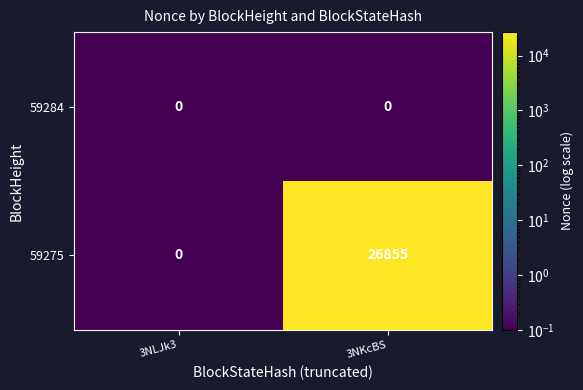

Reading left to right, list all the values displayed in this chart.

59284: 0	0
59275: 0	26855